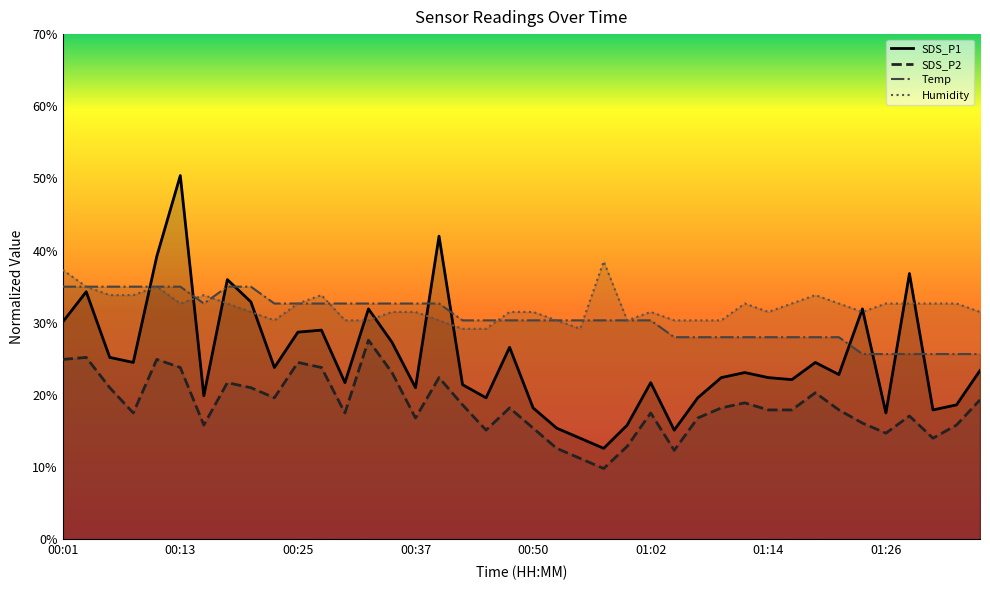

Rank the categories by SDS_P1 value from lowest to highest.

00:57, 00:55, 01:05, 00:52, 01:00, 01:26, 01:31, 00:50, 01:34, 00:45, 01:07, 00:16, 00:37, 00:42, 00:30, 01:02, 01:17, 01:09, 01:14, 01:22, 01:12, 01:36, 00:23, 00:08, 01:19, 00:06, 00:47, 00:35, 00:25, 00:28, 00:01, 00:33, 01:24, 00:20, 00:03, 00:18, 01:29, 00:11, 00:40, 00:13